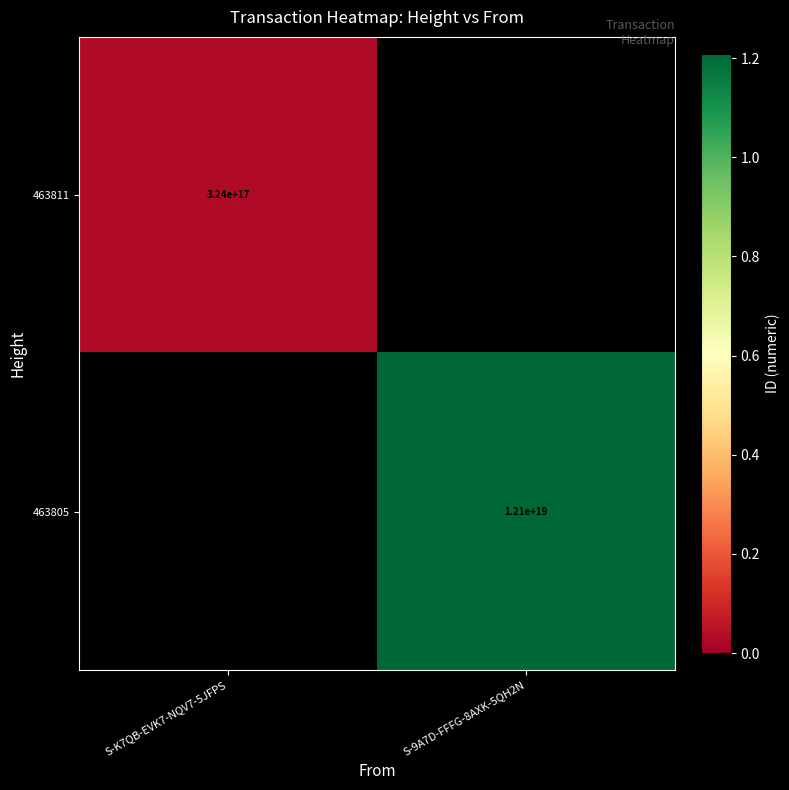

The 463805 series shows 12100000000000000000 at S-9A7D-FFFG-8AXK-5QH2N. True or false?

True